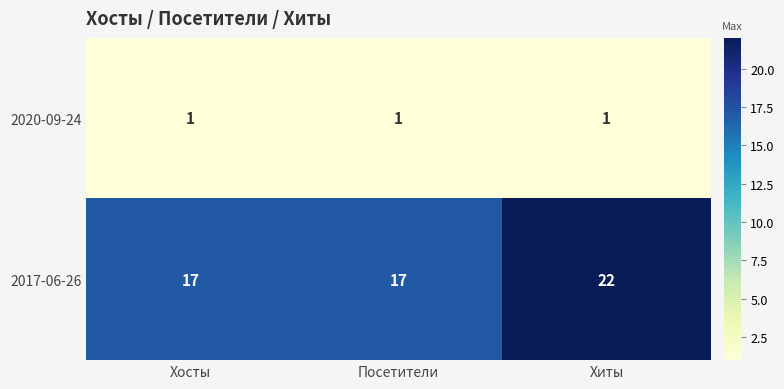

Which category has the highest value across all series?

Хиты